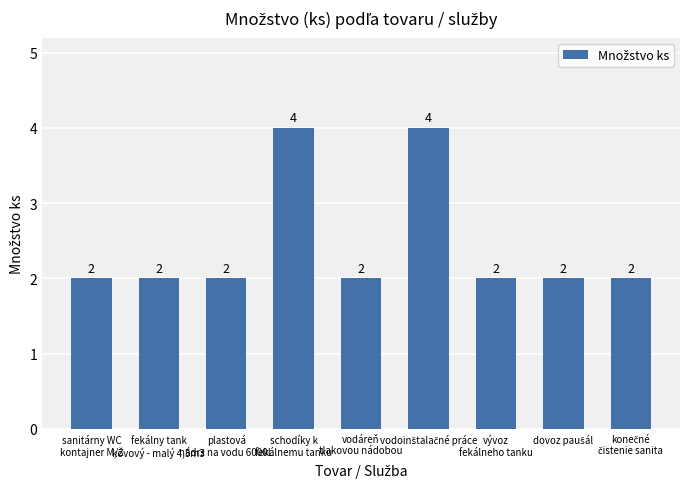

What is the label of the 2nd bar from the left?

fekálny tank
kovový - malý 4,5m3